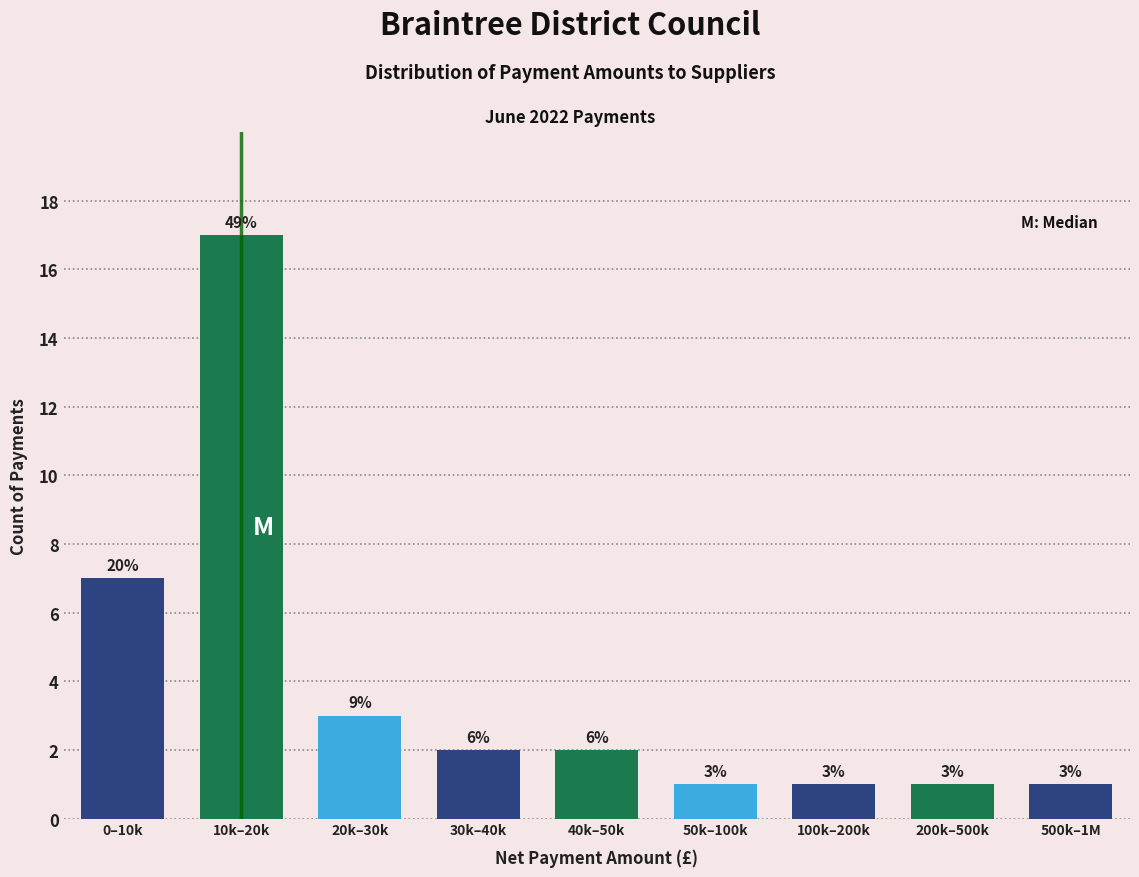

Does the chart contain any negative values?

No